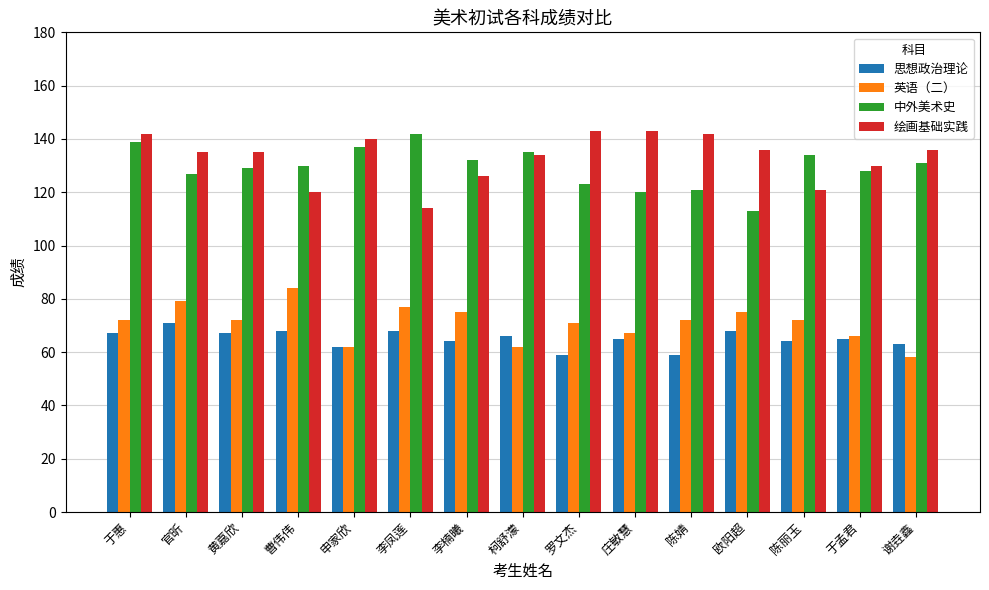

At how many categories does at least one series exceed 109?

15